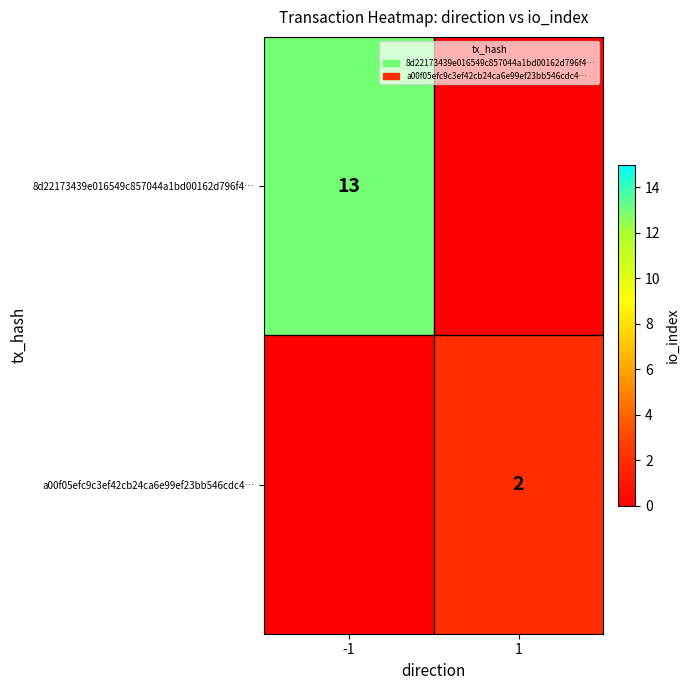

The value of 8d22173439e016549c857044a1bd00162d796f4… at -1 is 13. True or false?

True